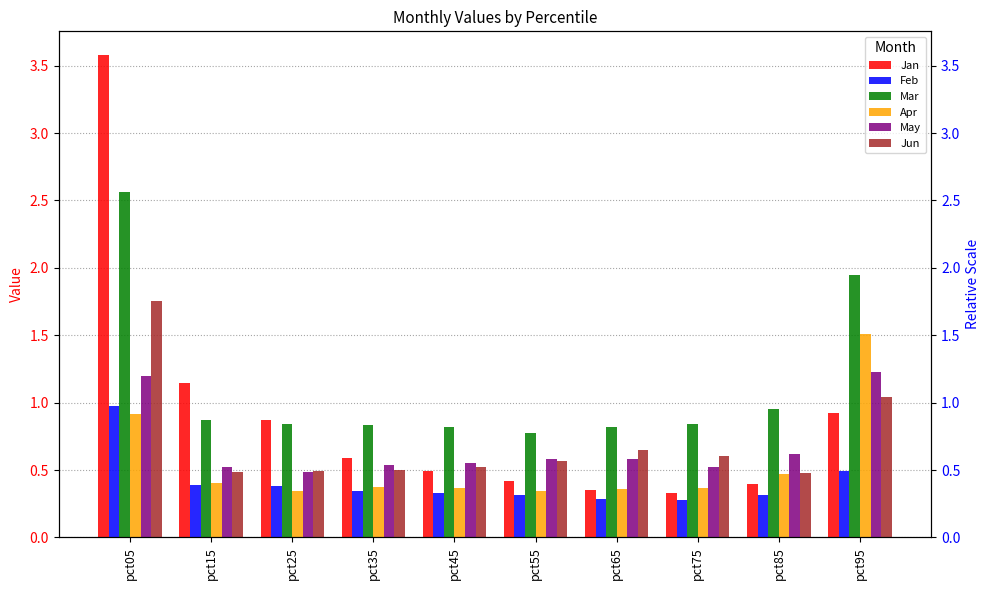

Is it true that Feb equals 0.3 at pct45?

True